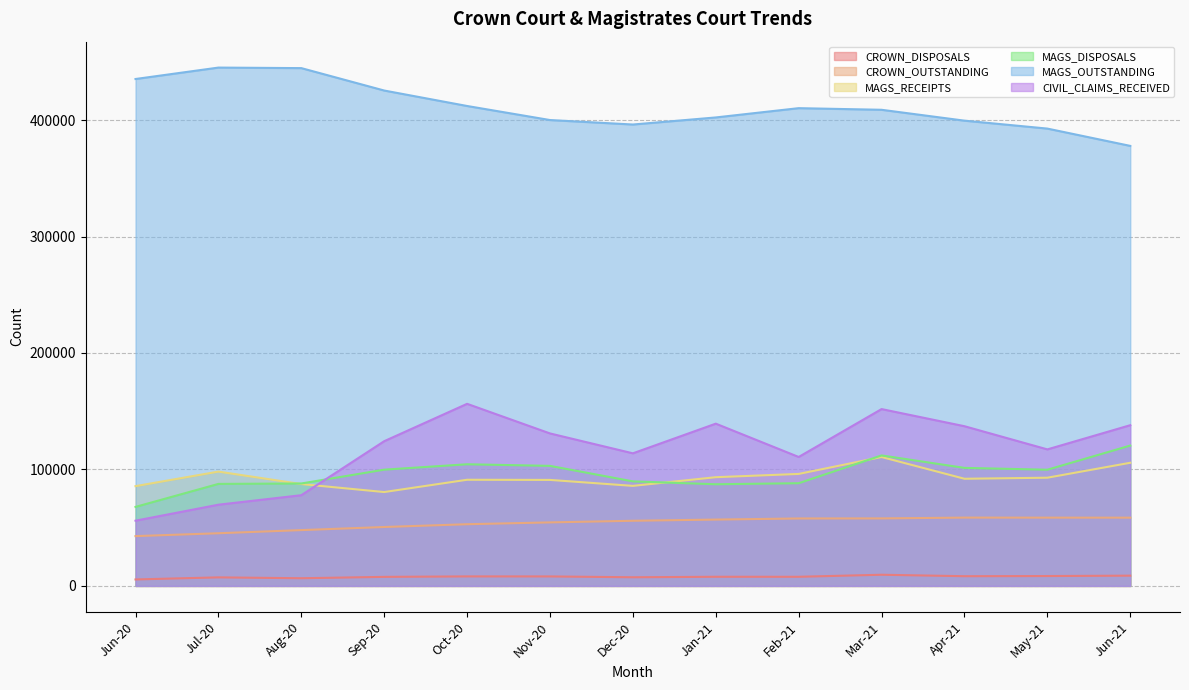

True or false: CROWN_OUTSTANDING and MAGS_RECEIPTS cross at least once.

False